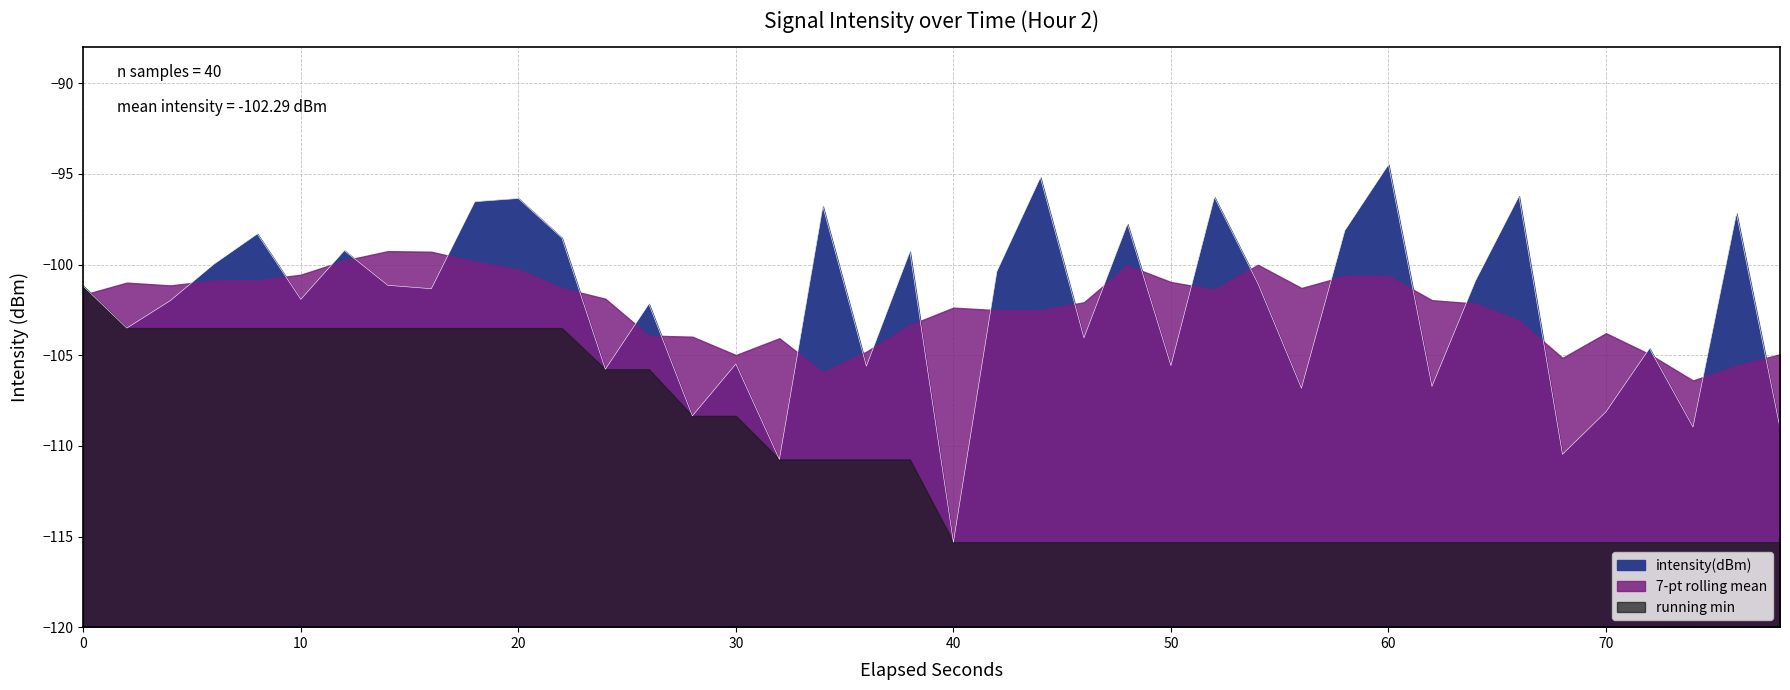

Reading right to left, what are all the values shown in this chart?

-109.0	-97.2	-109.0	-104.6	-108.1	-110.5	-96.2	-100.9	-106.7	-94.5	-98.1	-106.8	-101.0	-96.3	-105.6	-97.8	-104.0	-95.2	-100.4	-115.3	-99.3	-105.6	-96.8	-110.7	-105.5	-108.3	-102.2	-105.8	-98.5	-96.4	-96.5	-101.3	-101.1	-99.2	-101.9	-98.3	-100.0	-102.0	-103.5	-101.2